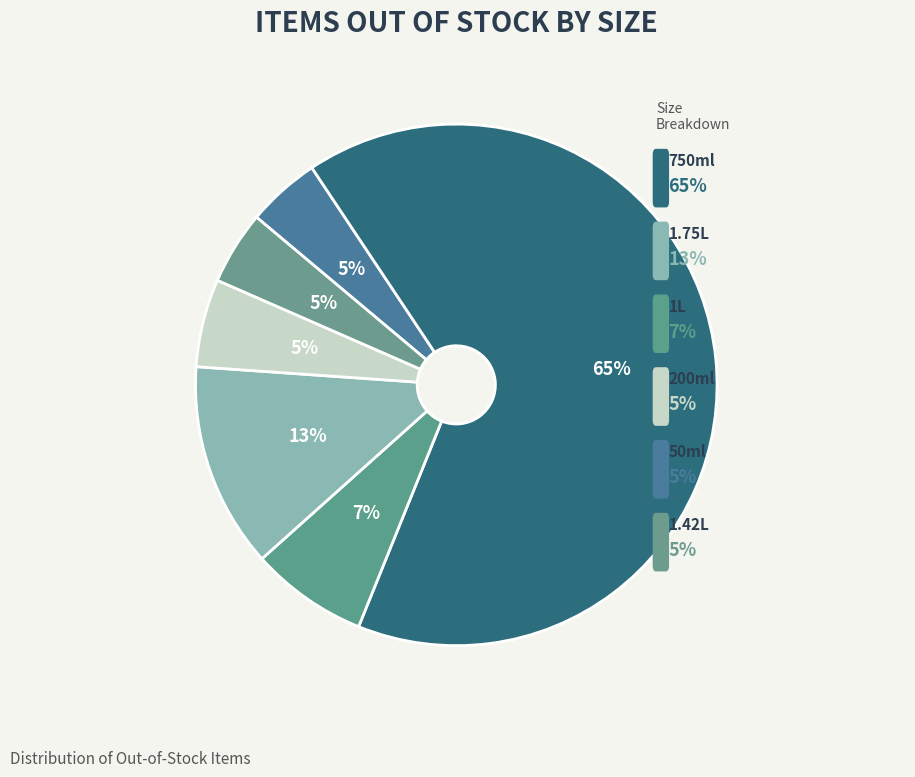

How many segments does this pie chart have?

6